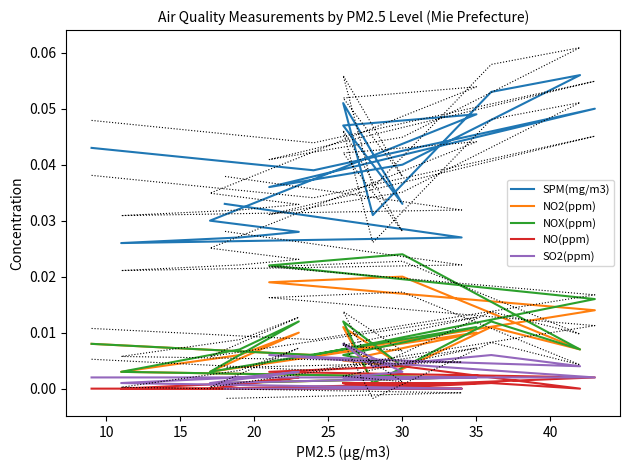

The value of SO2(ppm) at 35 is 0.0. True or false?

True